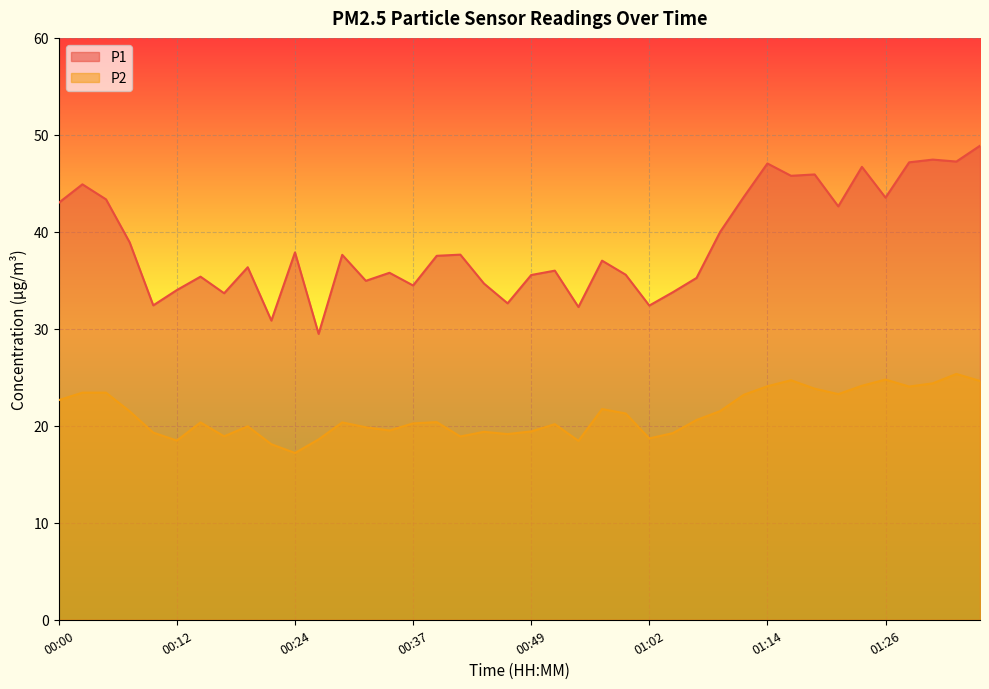

What is the average value of the P1 series?

38.7